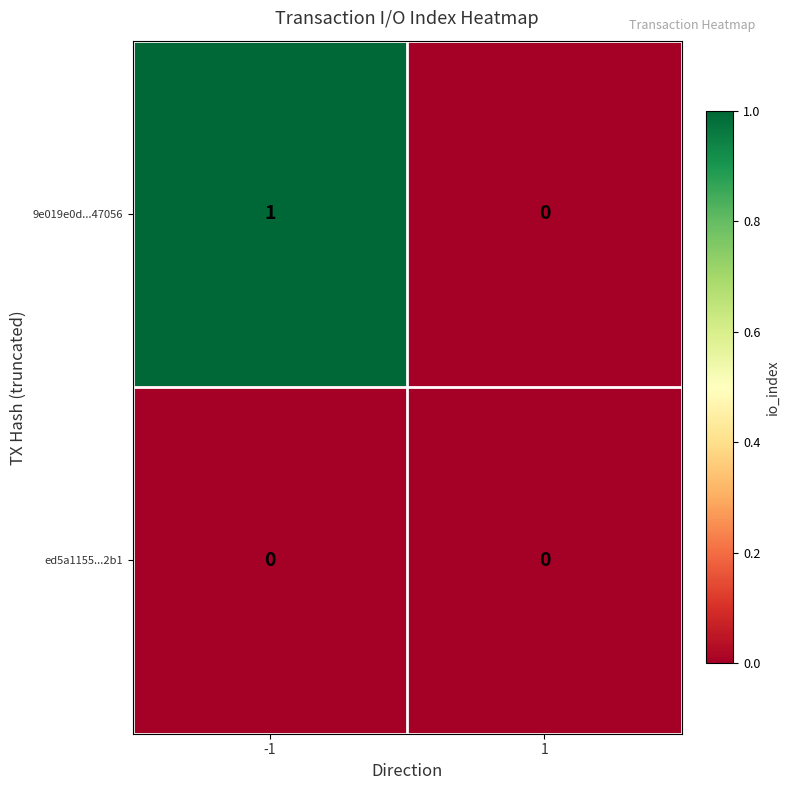

True or false: ed5a1155...2b1 has a value of 0 at -1.

True